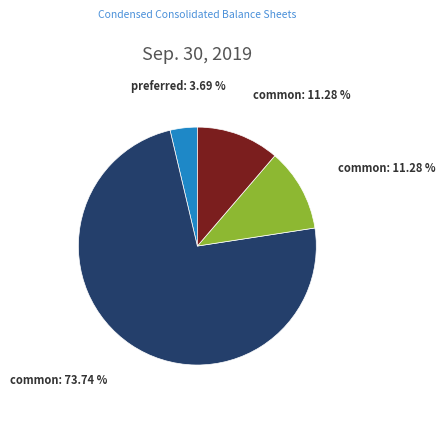

Does any single category account for the majority?

Yes